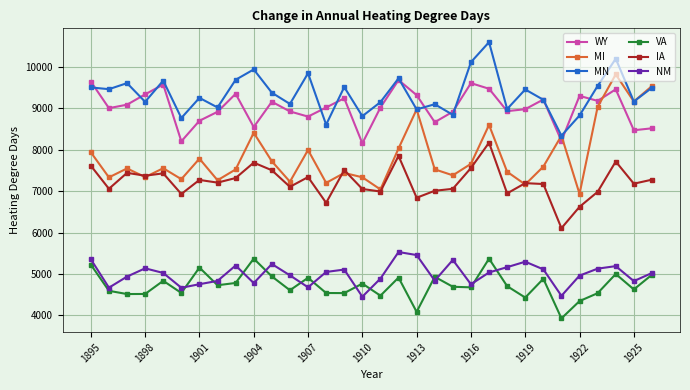

True or false: VA and IA intersect in this chart.

False